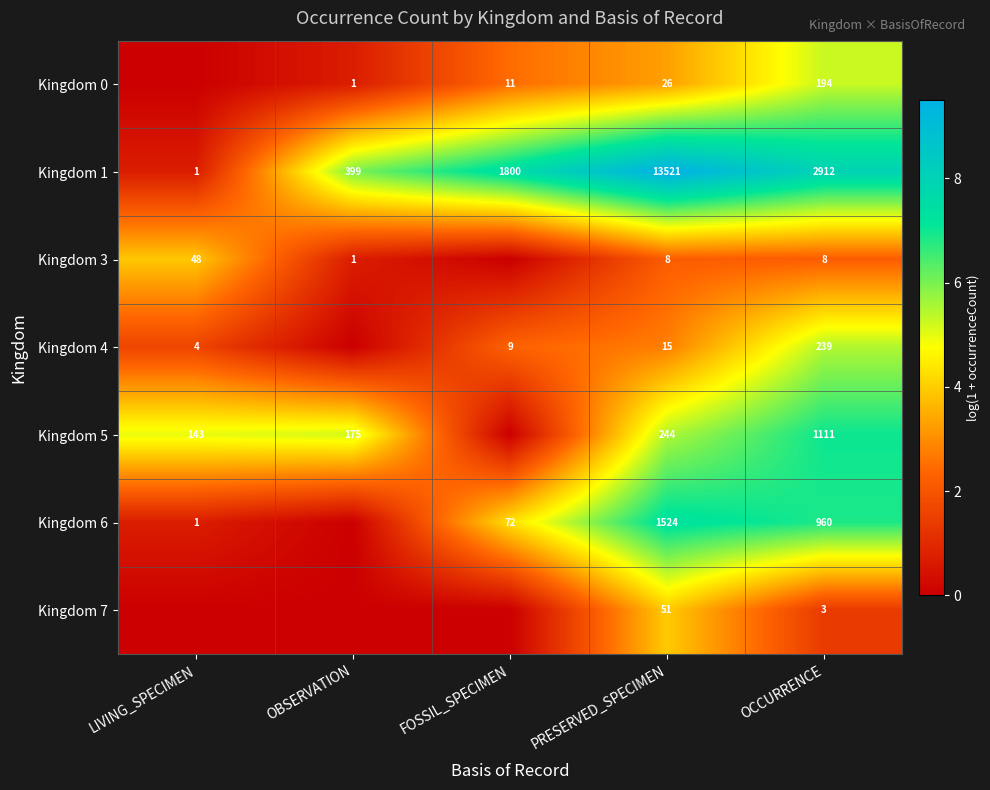

What is the sum of the Kingdom 1 values at OBSERVATION and FOSSIL_SPECIMEN?

2199